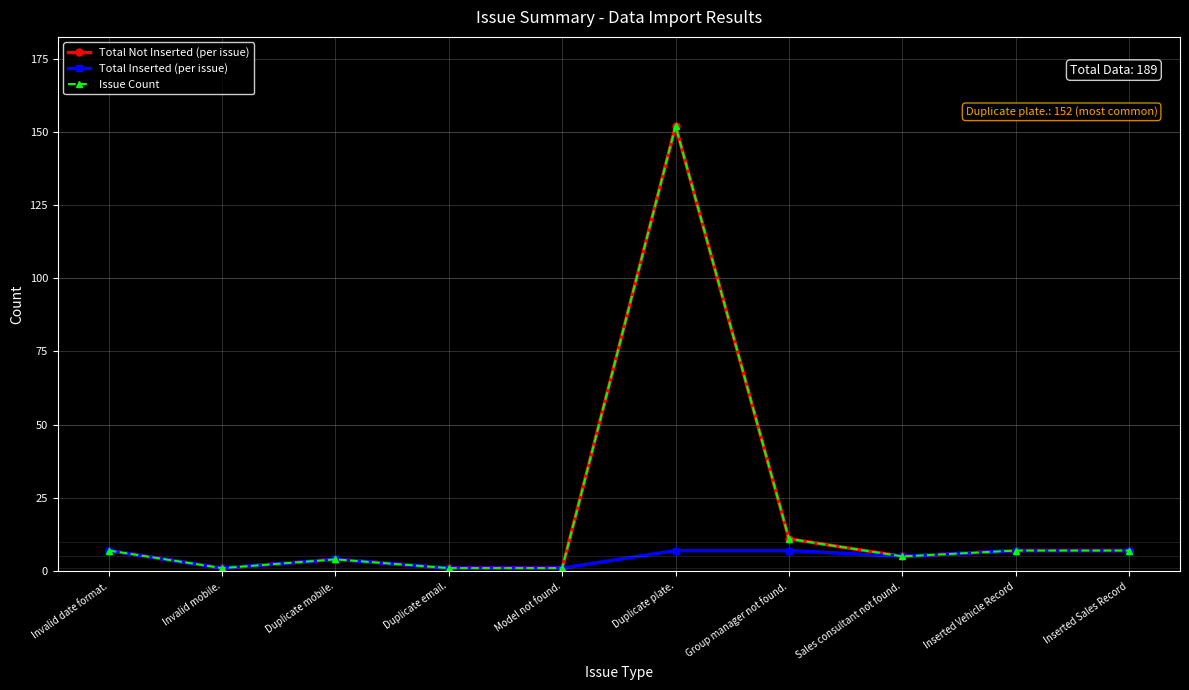

Which series changed the most between Invalid date format. and Duplicate email.?

Total Not Inserted (per issue)